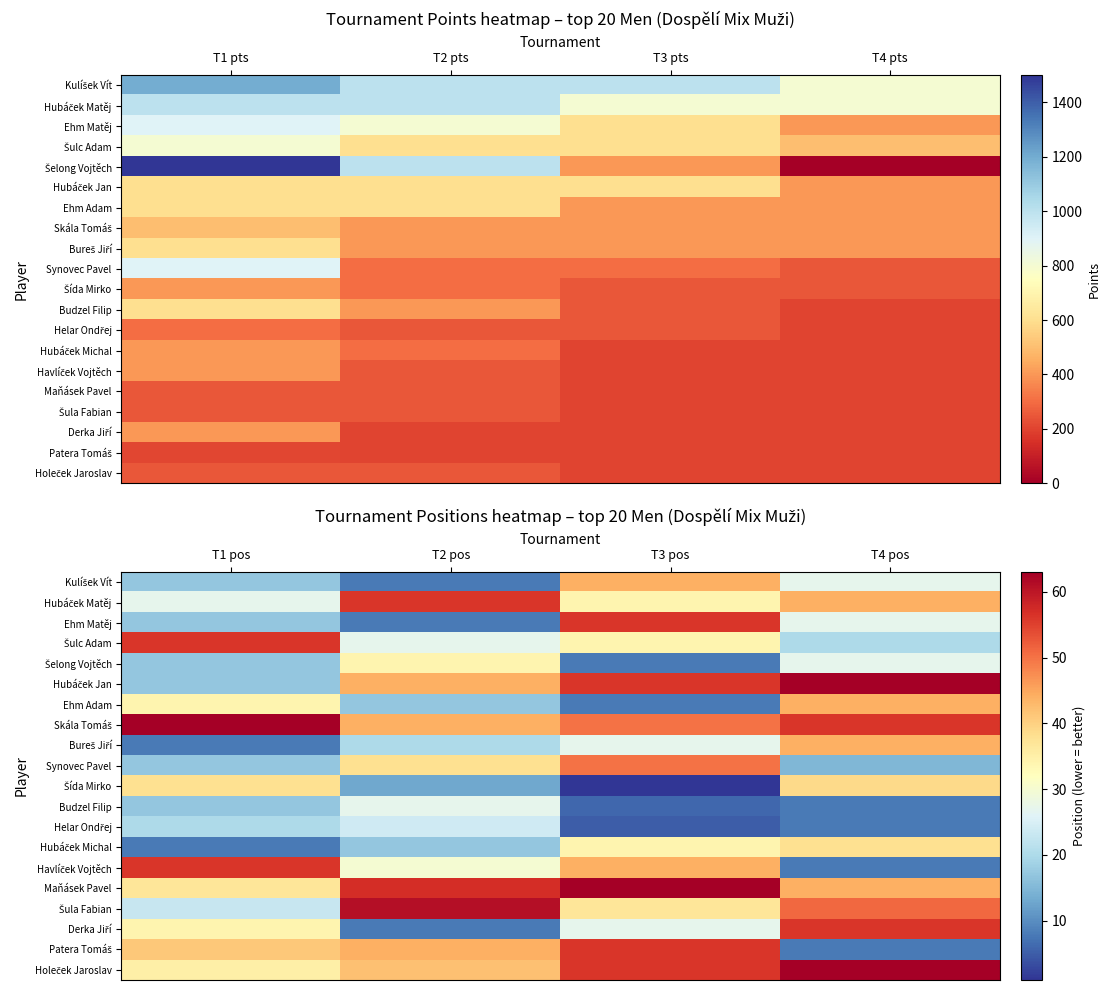

At how many categories does at least one series exceed 42?

4